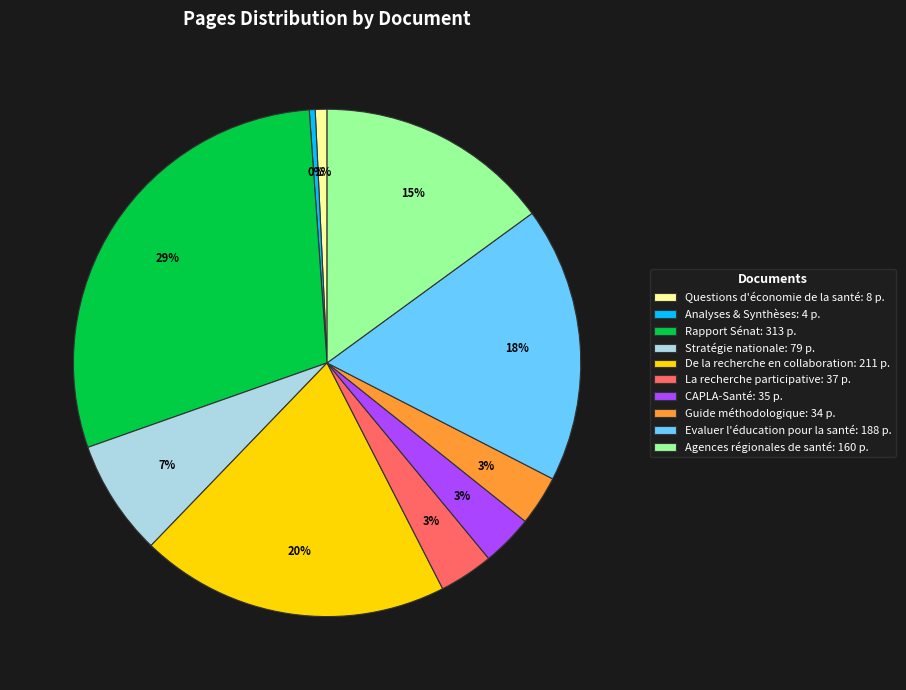

Is the sum of De la recherche en collaboration and Questions d'économie de la santé greater than half?

No